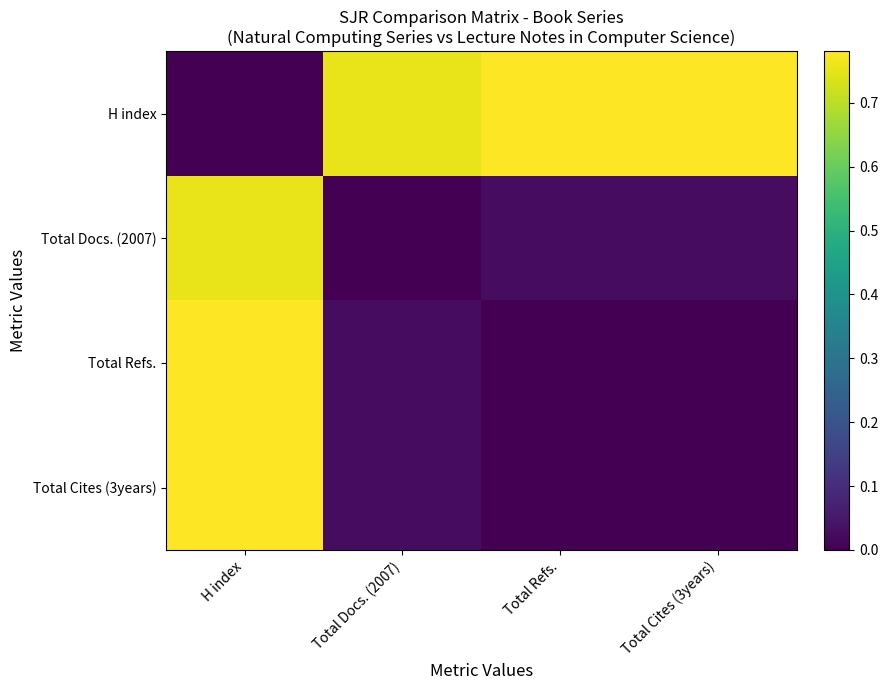

Reading left to right, extract all data points from this chart.

H index: H index=0.0	Total Docs. (2007)=0.8	Total Refs.=0.8	Total Cites (3years)=0.8
Total Docs. (2007): H index=0.8	Total Docs. (2007)=0.0	Total Refs.=0.0	Total Cites (3years)=0.0
Total Refs.: H index=0.8	Total Docs. (2007)=0.0	Total Refs.=0.0	Total Cites (3years)=0.0
Total Cites (3years): H index=0.8	Total Docs. (2007)=0.0	Total Refs.=0.0	Total Cites (3years)=0.0